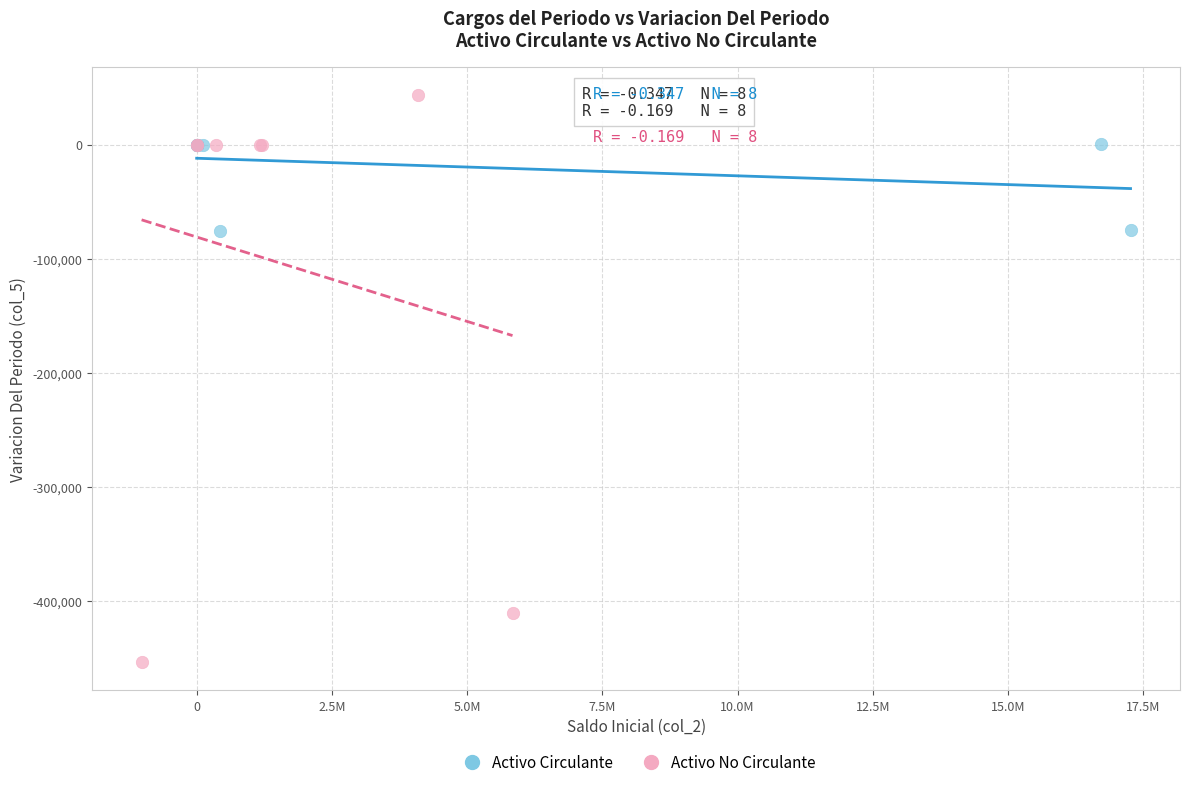

Which series has the widest spread of Y values?

Activo No Circulante